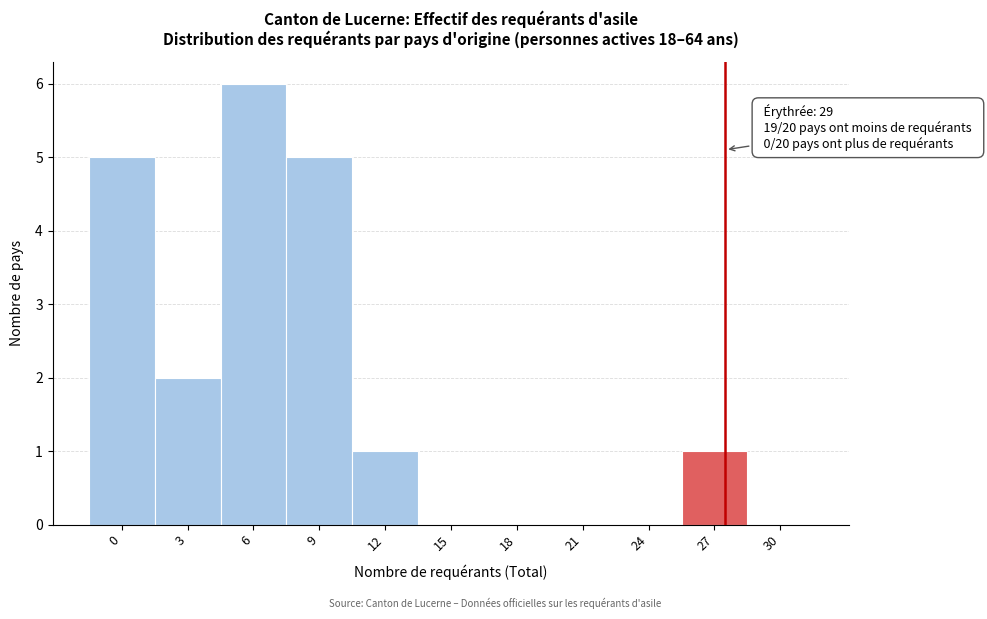

Reading left to right, what are all the values shown in this chart?

0=5	3=2	6=6	9=5	12=1	15=0	18=0	21=0	24=0	27=1	30=0